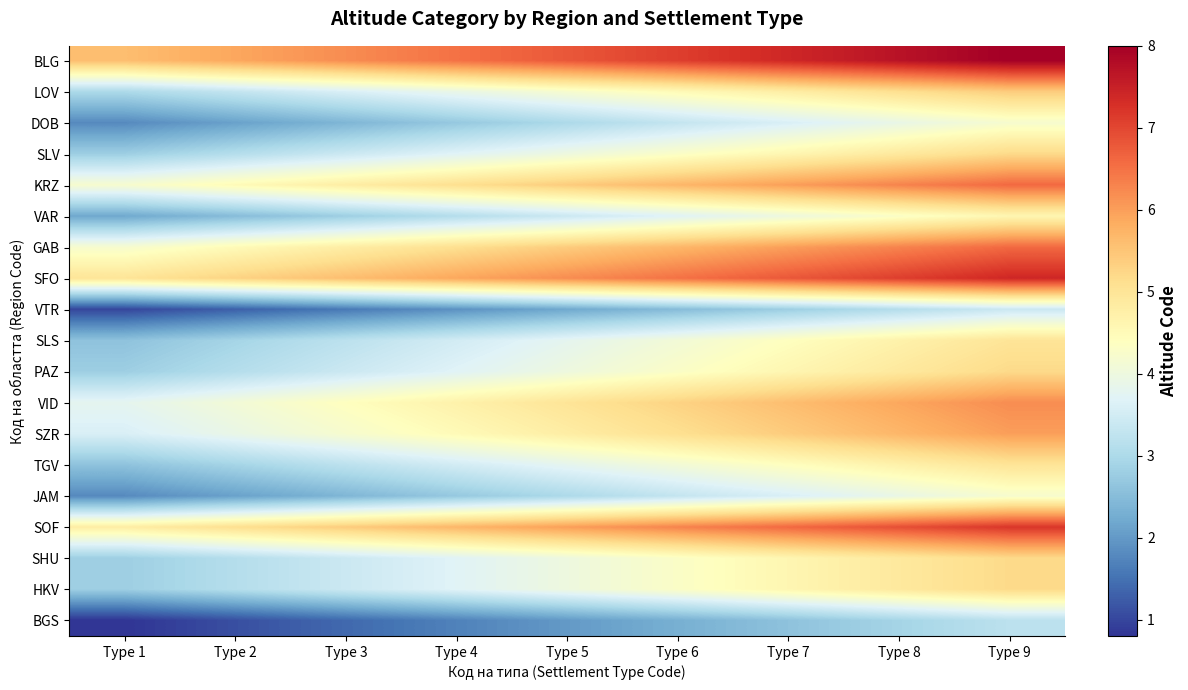

Which category has the highest value across all series?

Type 9